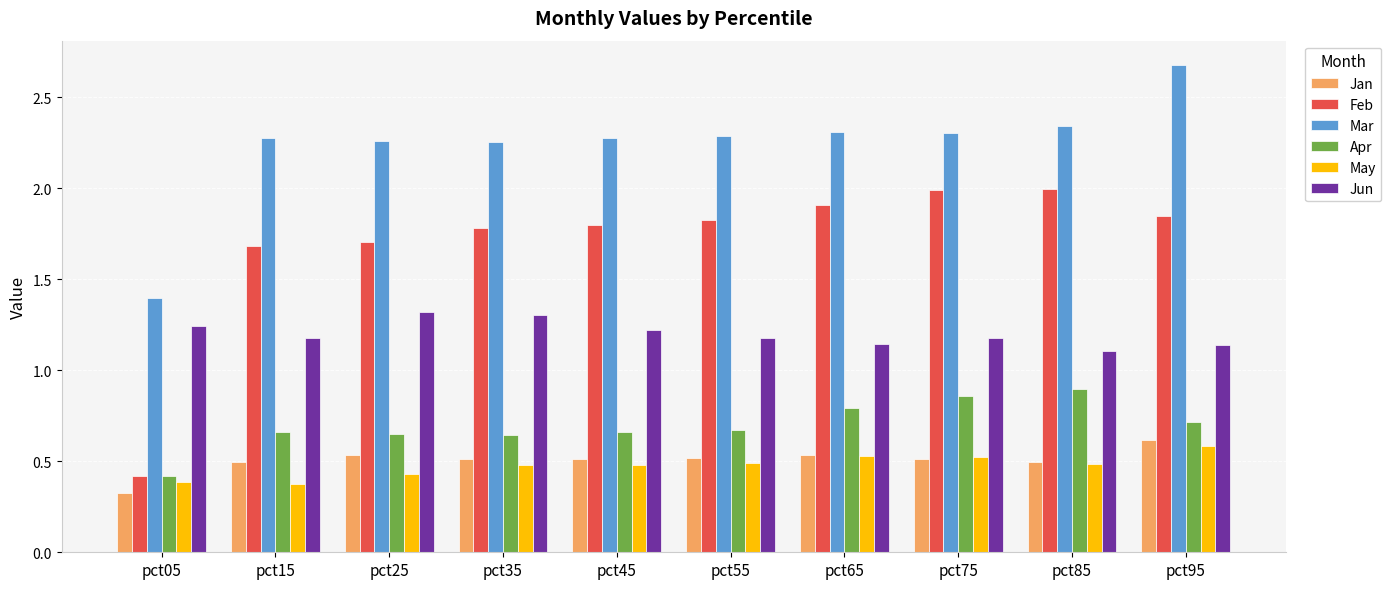

Which series has the widest spread of values?

Feb